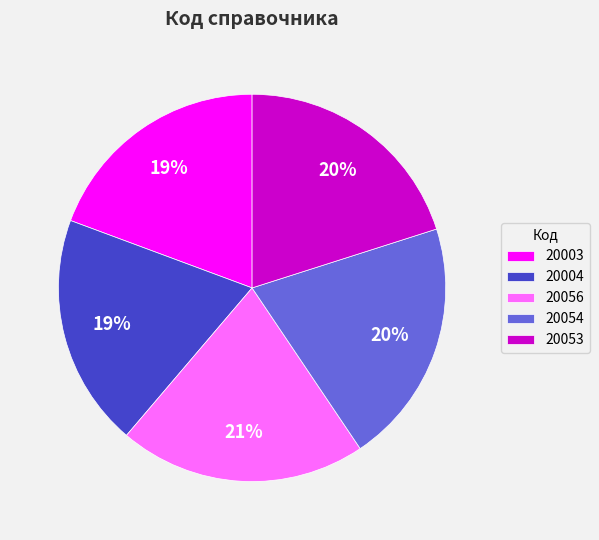

True or false: 20004 accounts for 19% of the total.

True